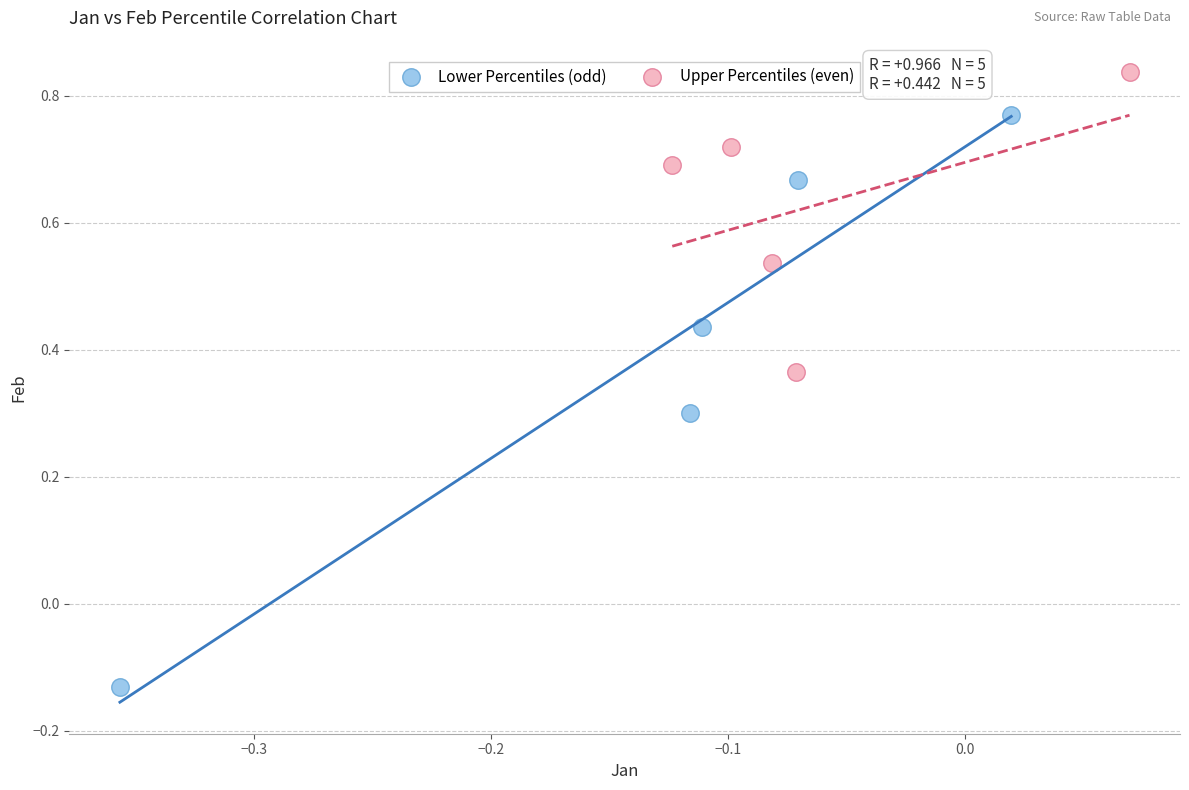

Which series has the largest Y range (max minus min)?

Lower Percentiles (odd)